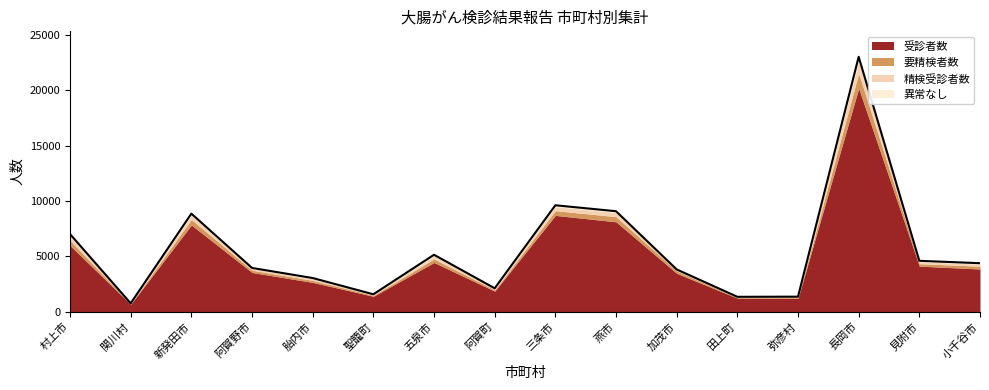

True or false: 異常なし and 精検受診者数 cross at least once.

False